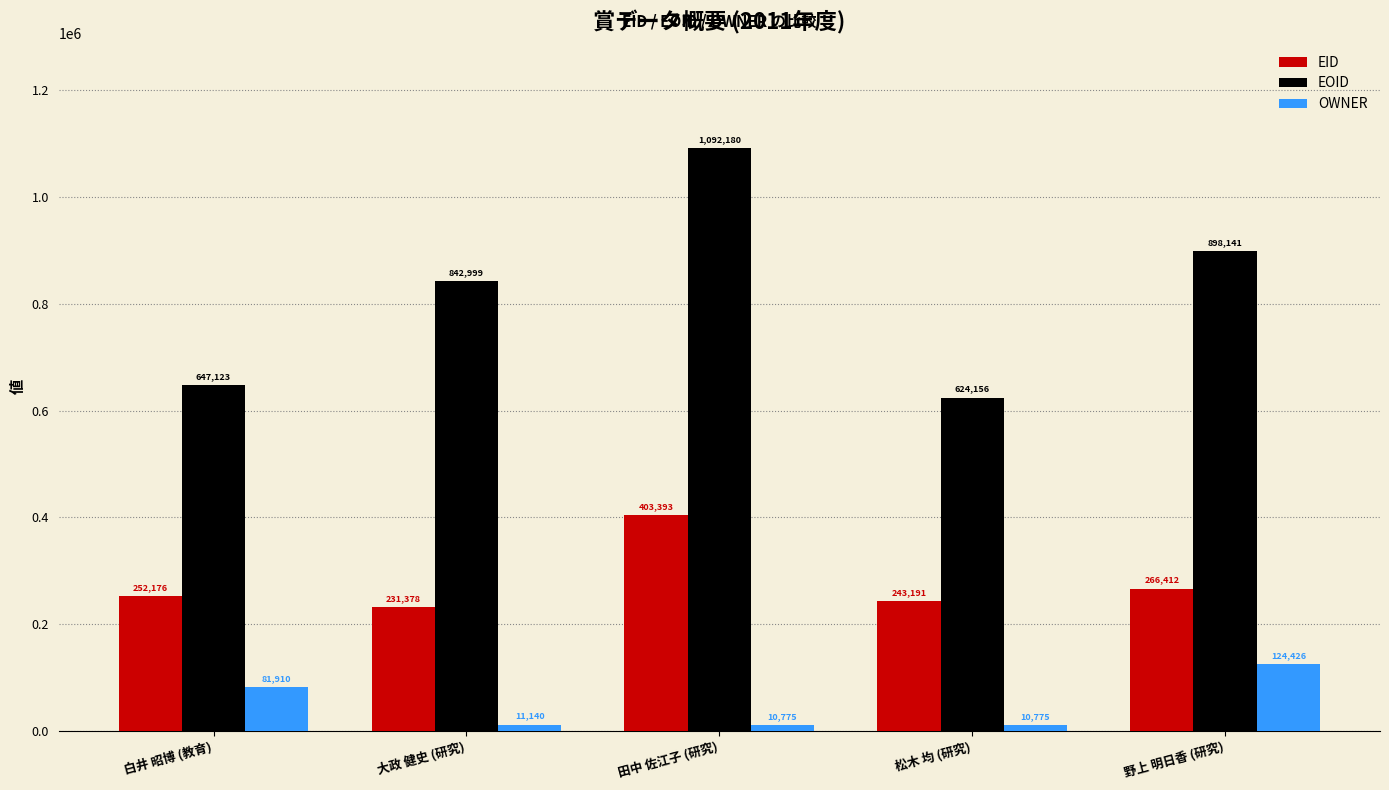

List the series in order of their peak value, lowest first.

OWNER, EID, EOID